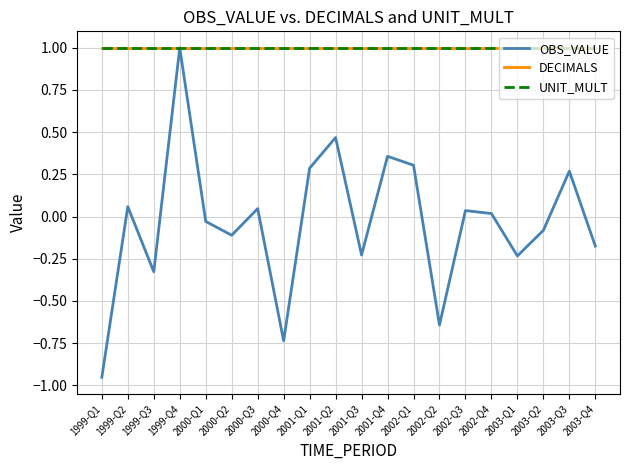

How many lines are shown in the chart?

3